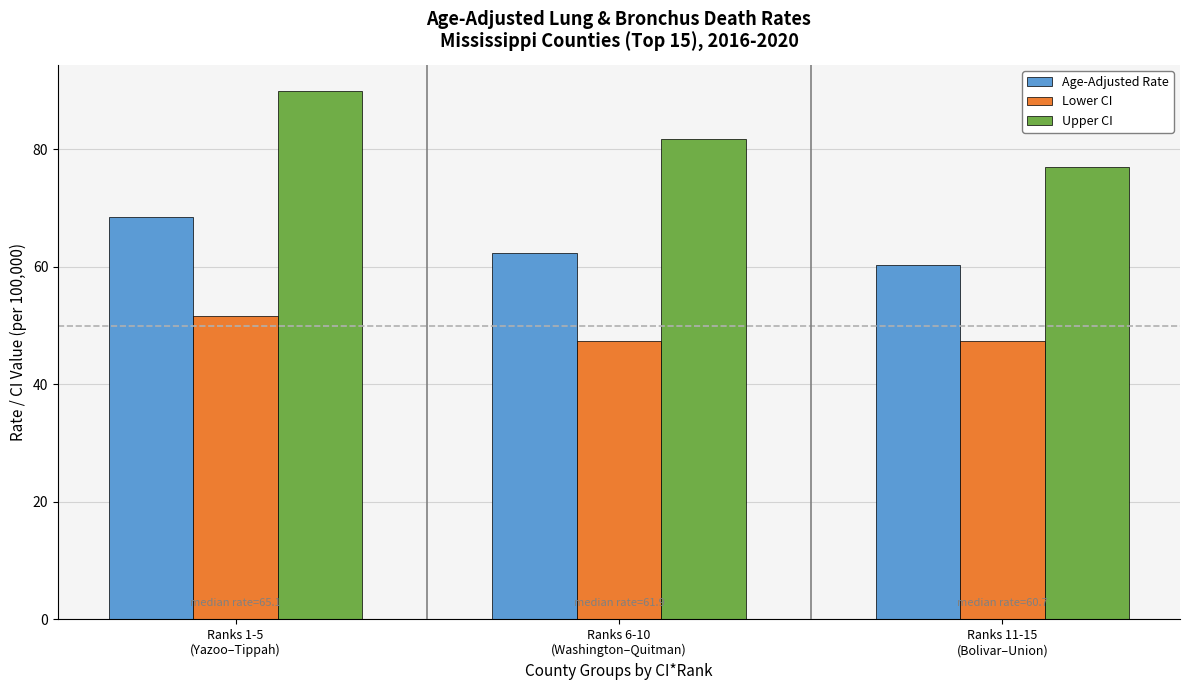

What is the spread (max minus min) of values at Ranks 1-5
(Yazoo–Tippah)?

38.3